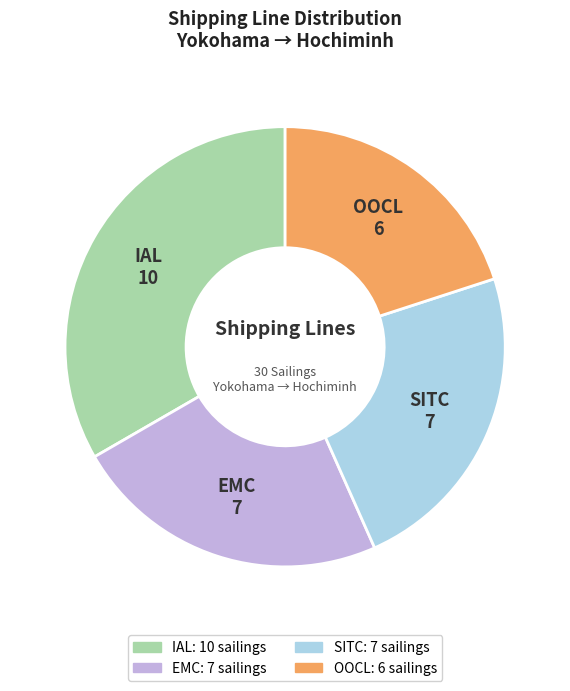

Count the number of slices in the pie.

4